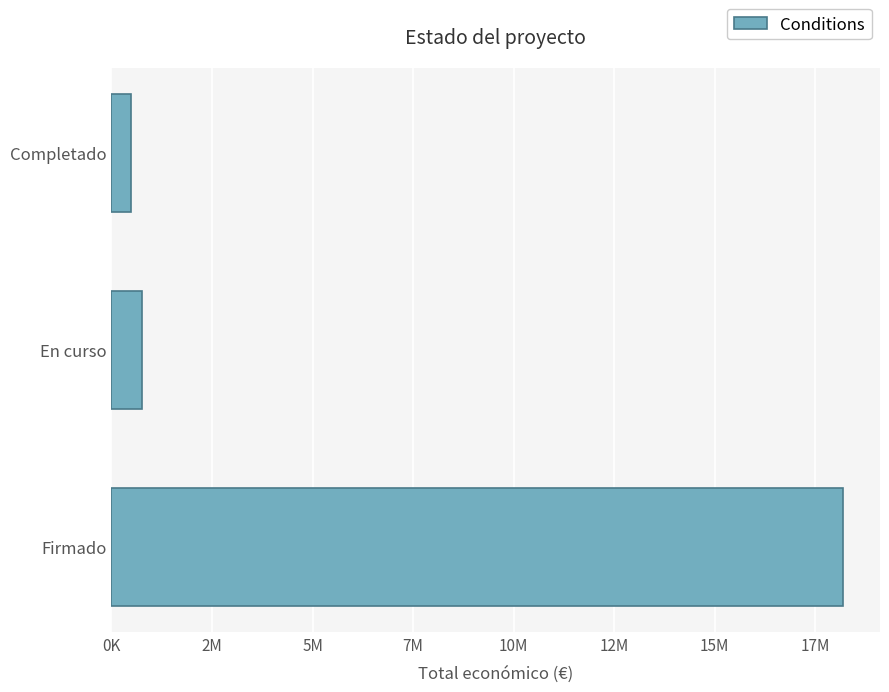

Where is the data nearest to the value 9347308?

En curso